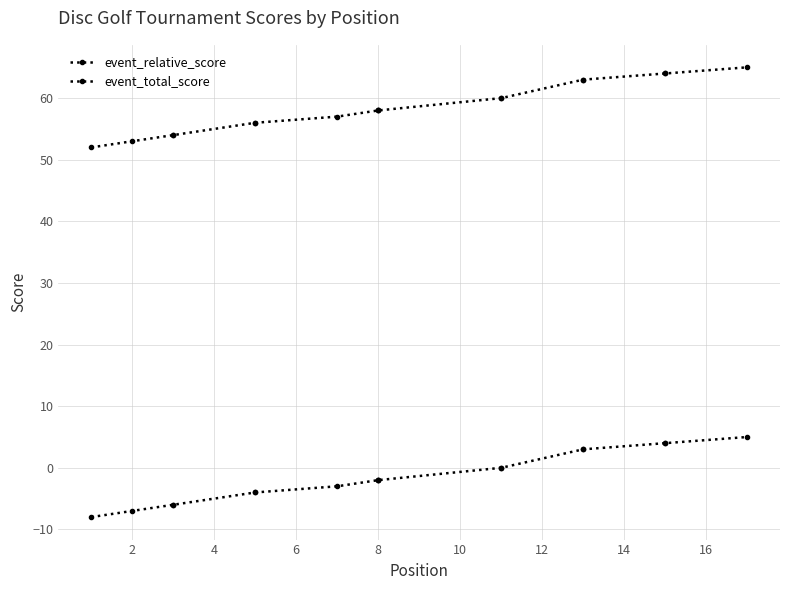

What value does the event_relative_score series have at 4, to the nearest 5?

-5